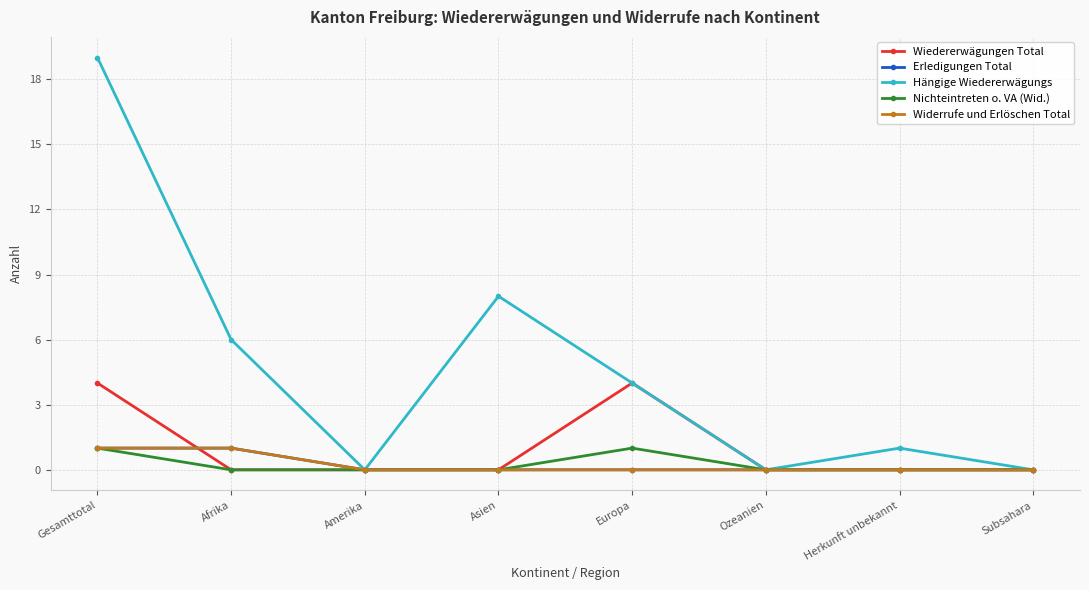

Is the value of Widerrufe und Erlöschen Total at Gesamttotal greater than the value of Hängige Wiedererwägungs at Afrika?

No